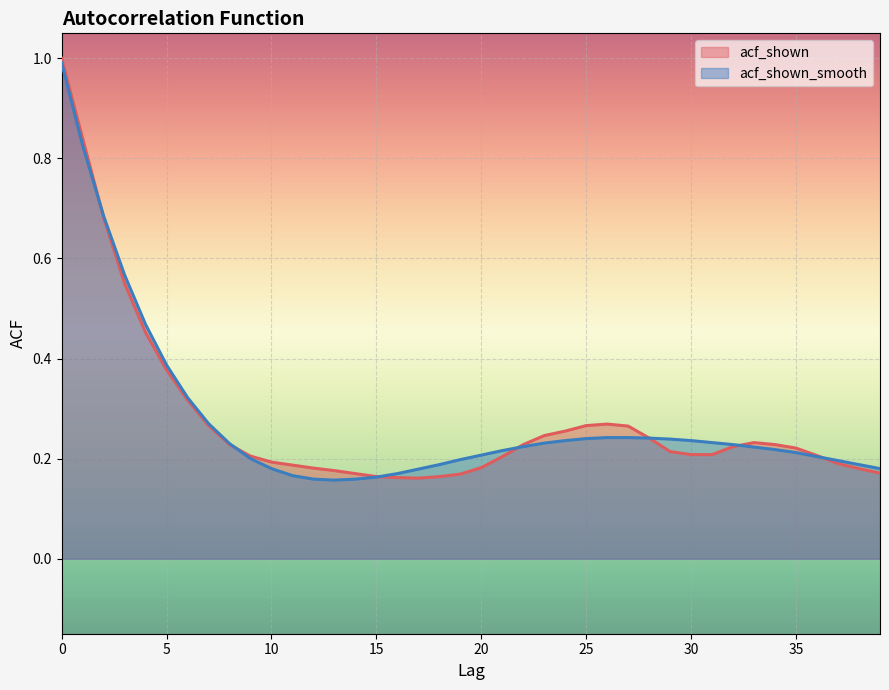

Which series has the widest spread of values?

acf_shown